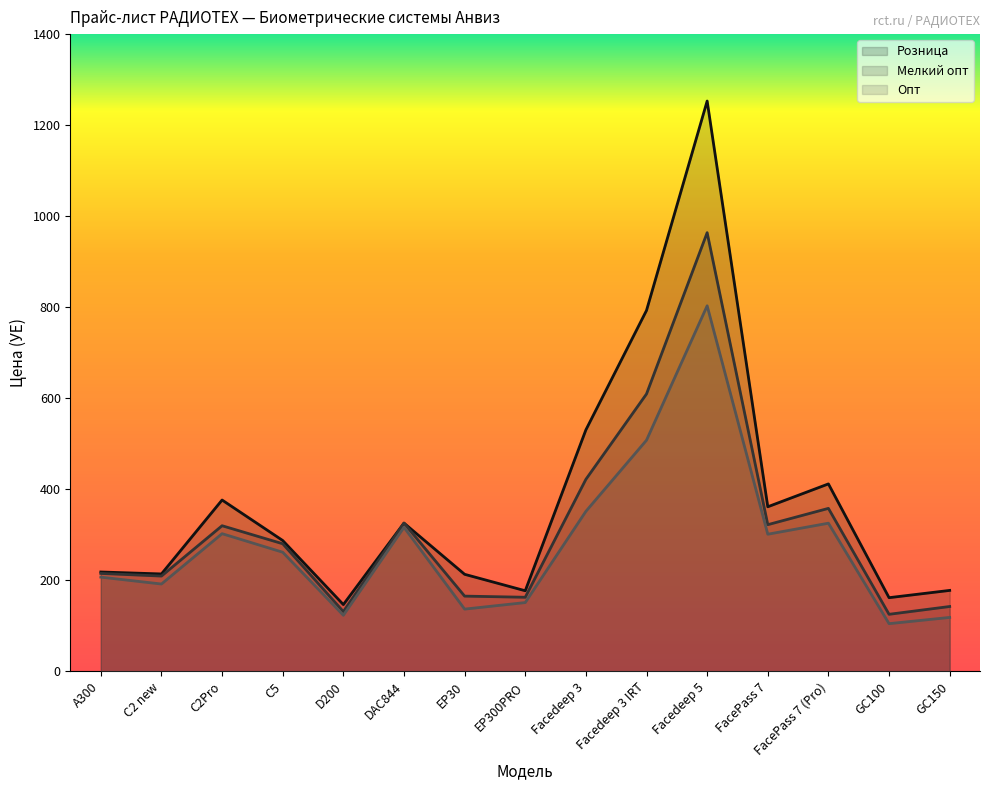

At which label is Опт closest to 454?

Facedeep 3 IRT